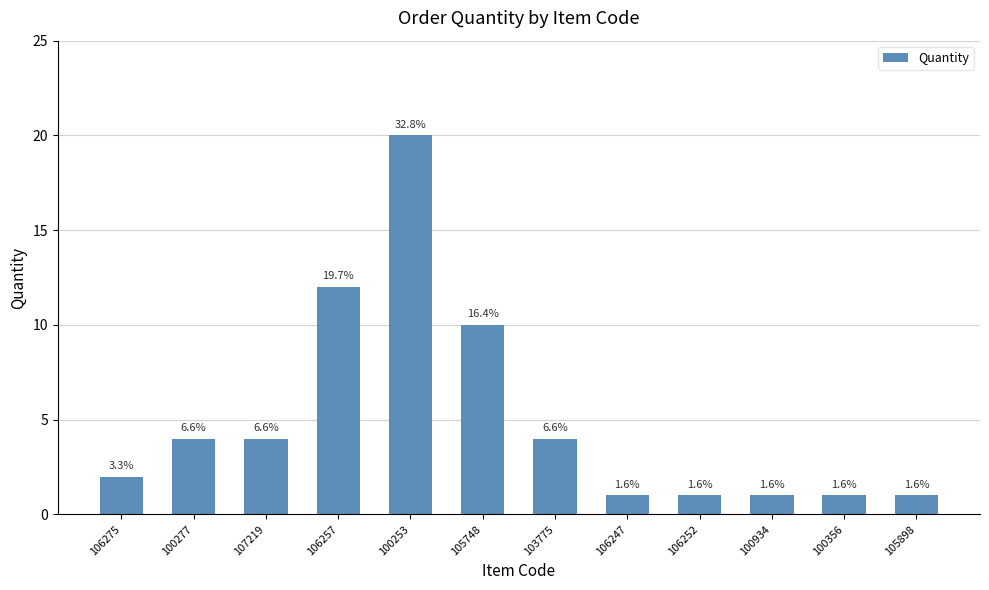

Are the bars horizontal?

No